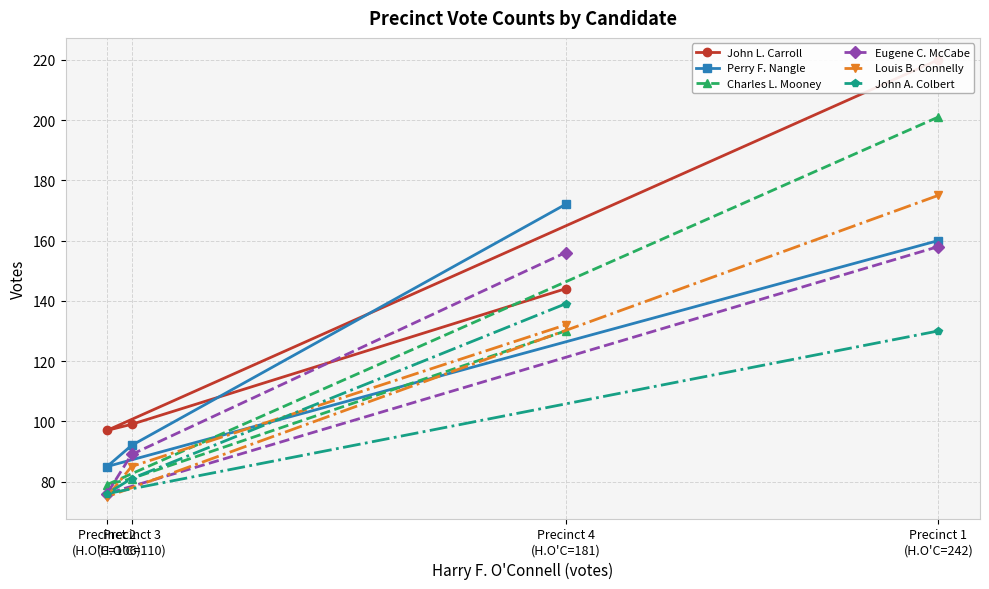

What is the value of the Charles L. Mooney point at the 4th from the left?

201